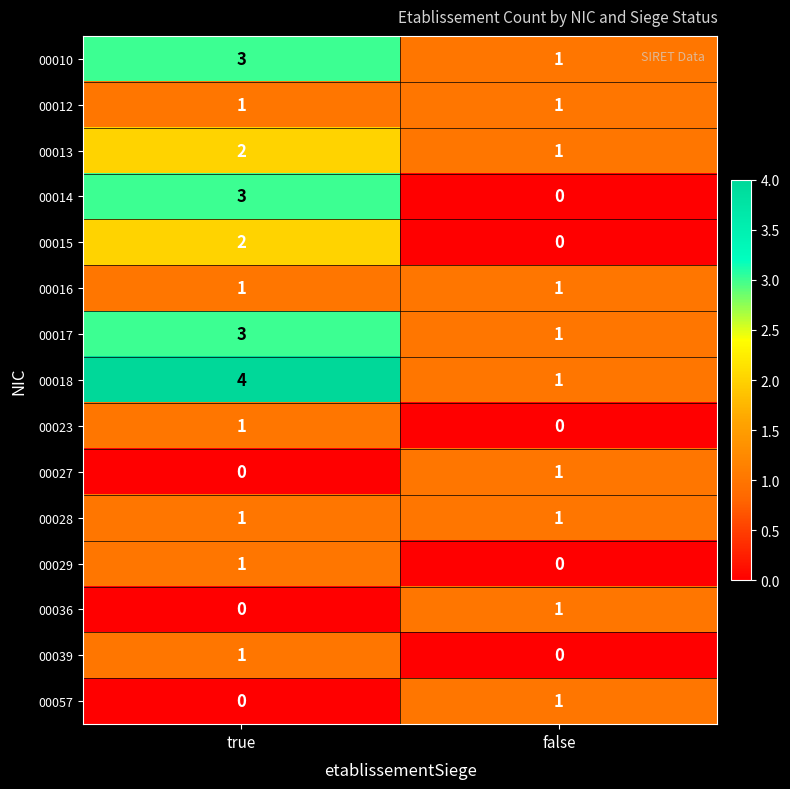

List the labels in order of 00015 value, largest first.

true, false